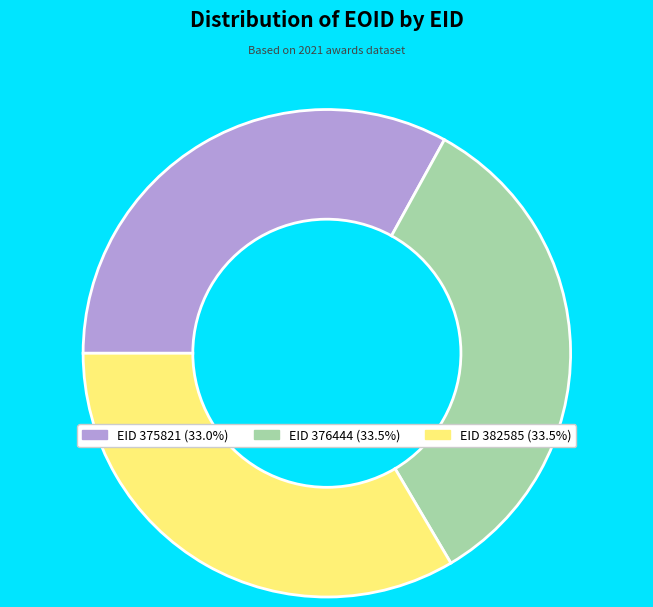

Does any single category account for the majority?

No